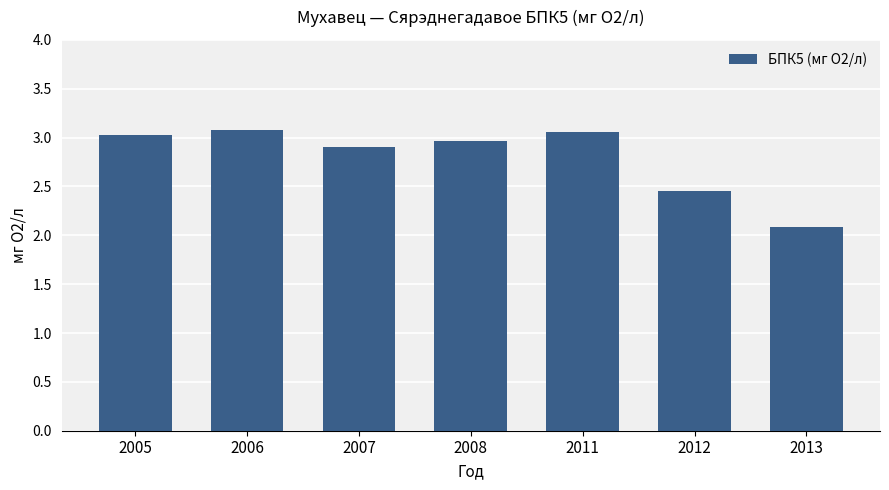

What is the smallest value displayed?

2.1